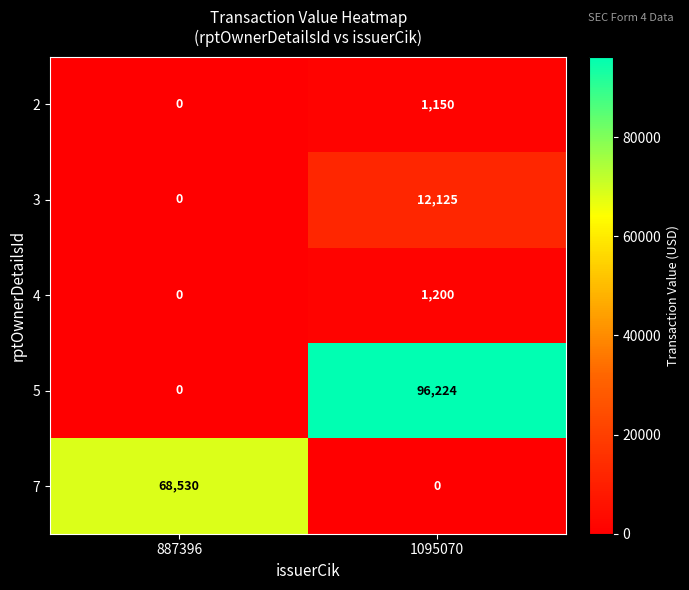

Which series has the largest total across all categories?

5